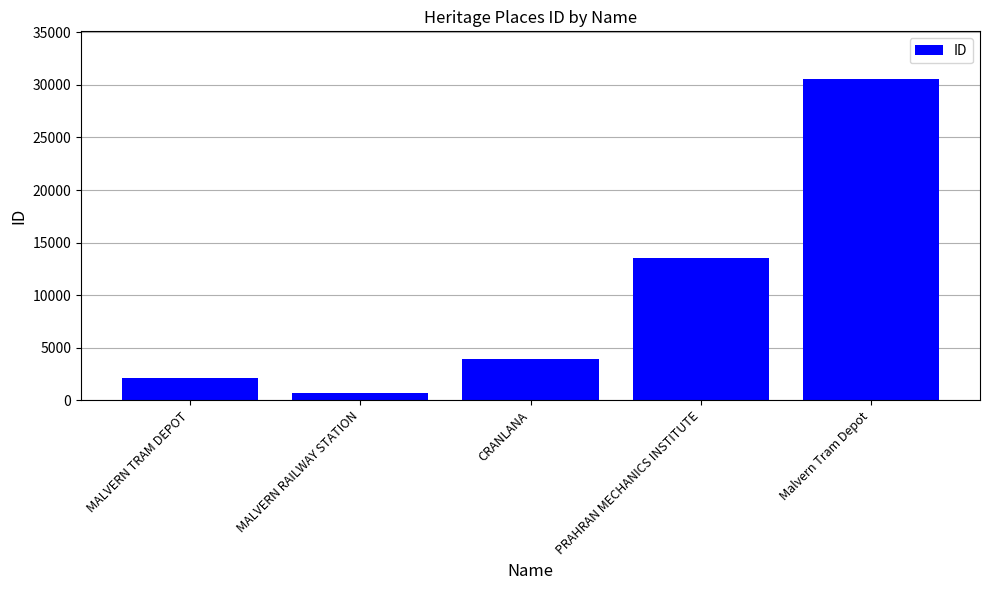

Is it true that the value at MALVERN TRAM DEPOT is 672?

False